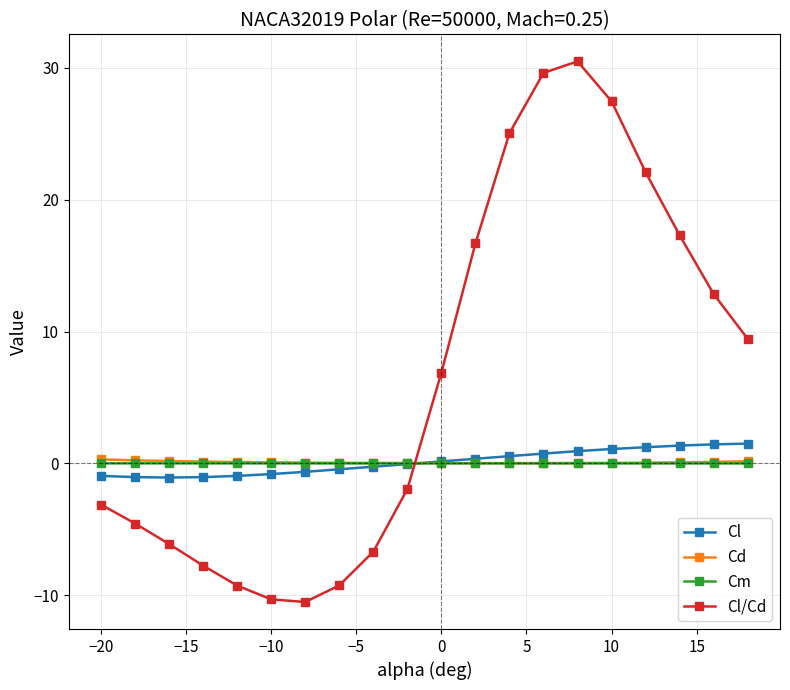

Which series has the widest spread of values?

Cl/Cd